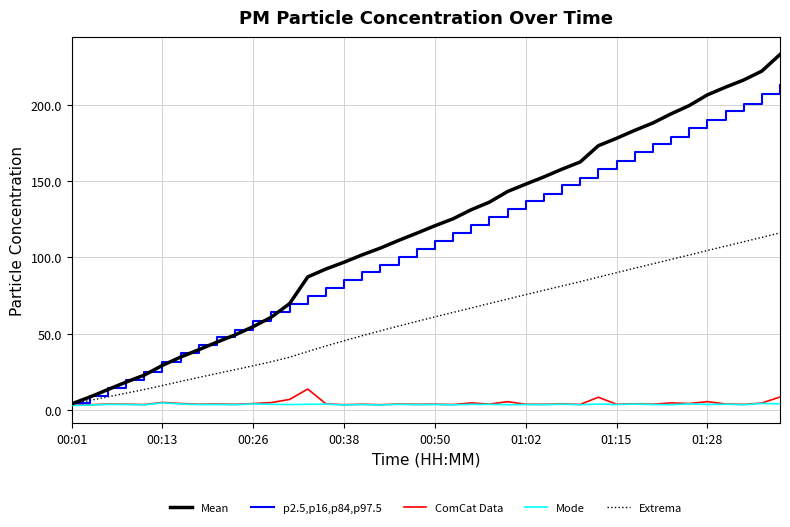

What are all the series names shown in the legend?

Mean, p2.5,p16,p84,p97.5, ComCat Data, Mode, Extrema